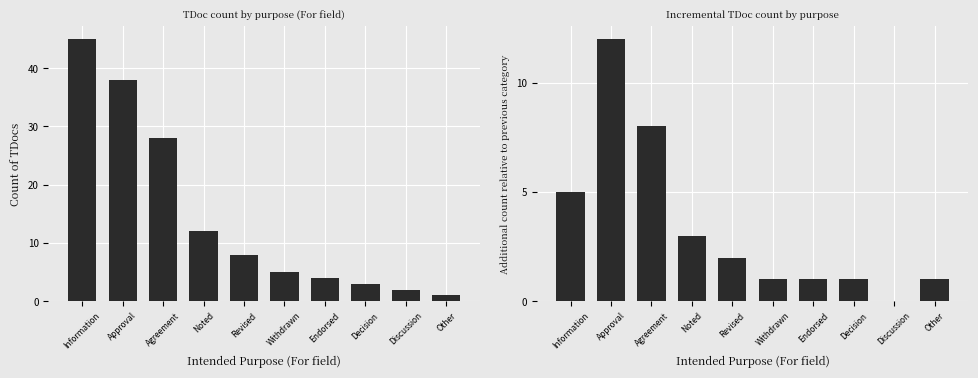

What is the value of the Count bar at the 6th from the left?

5